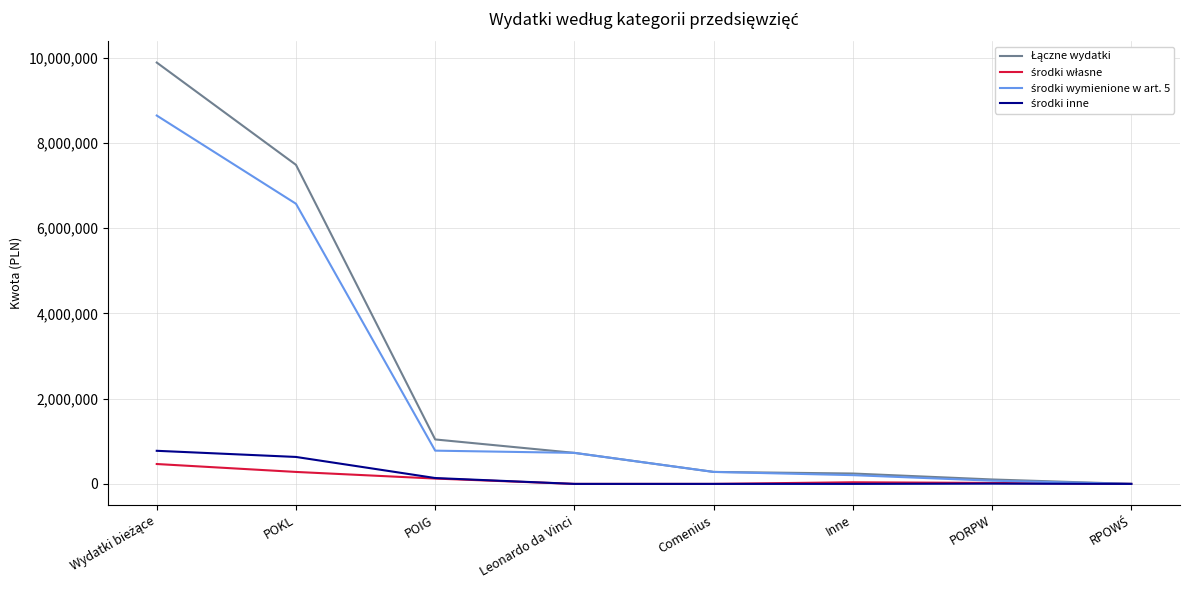

What is the total value across all series at Comenius?

562407.0